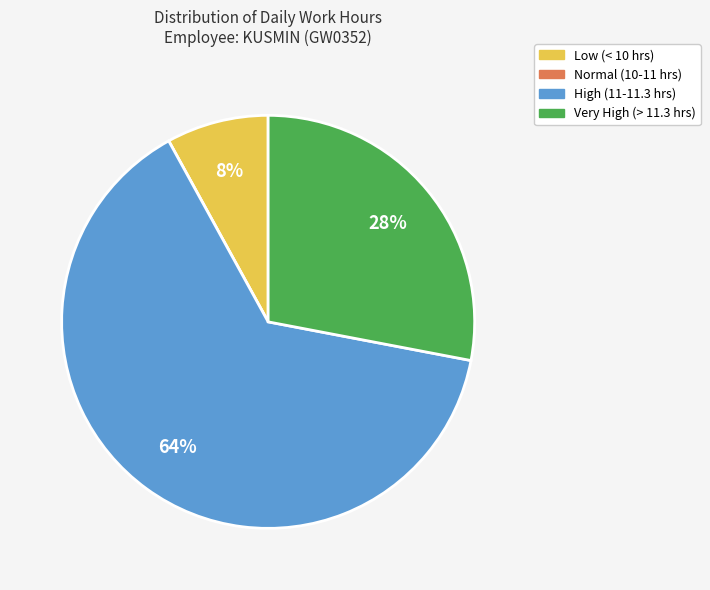

To the nearest percent, what is the average slice percentage?

25%